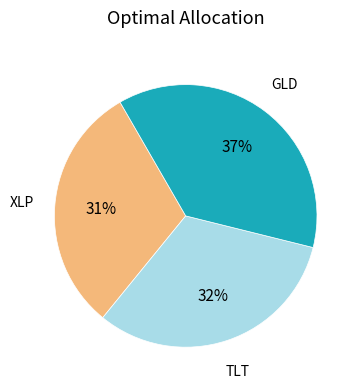

To the nearest percent, what is the average slice percentage?

33%